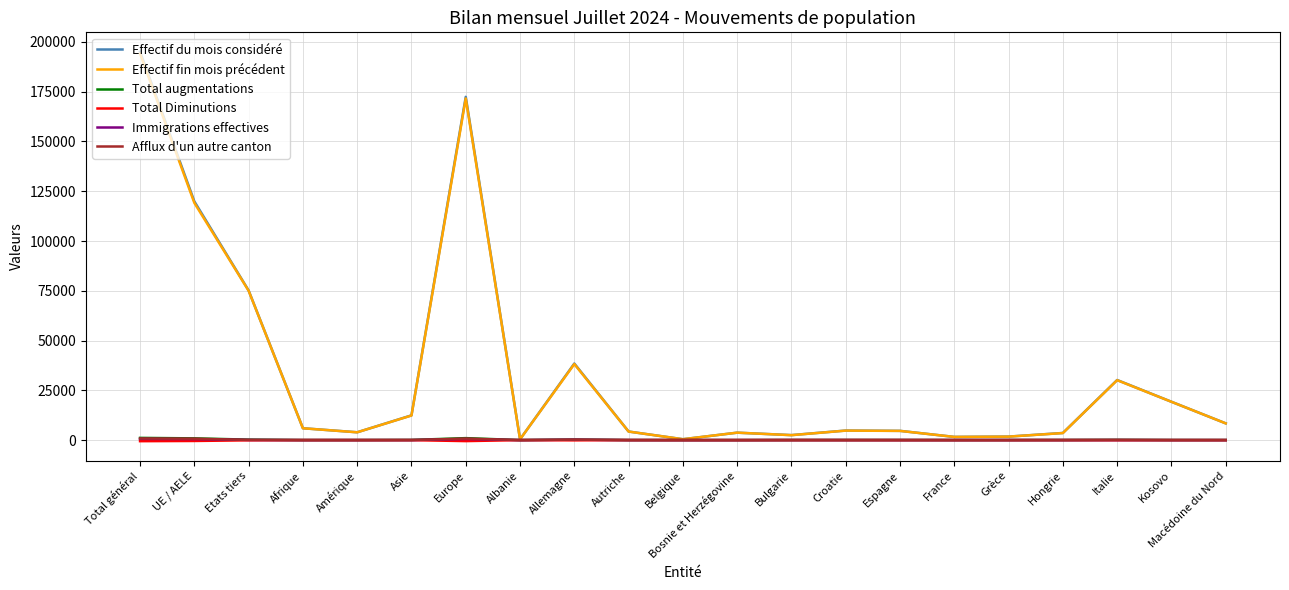

At which category is the sum across all series the highest?

Total général